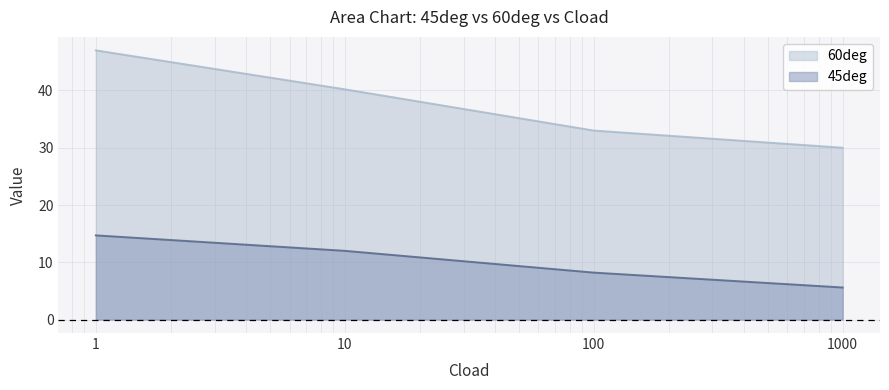

List the series in order of their overall mean, lowest first.

45deg, 60deg